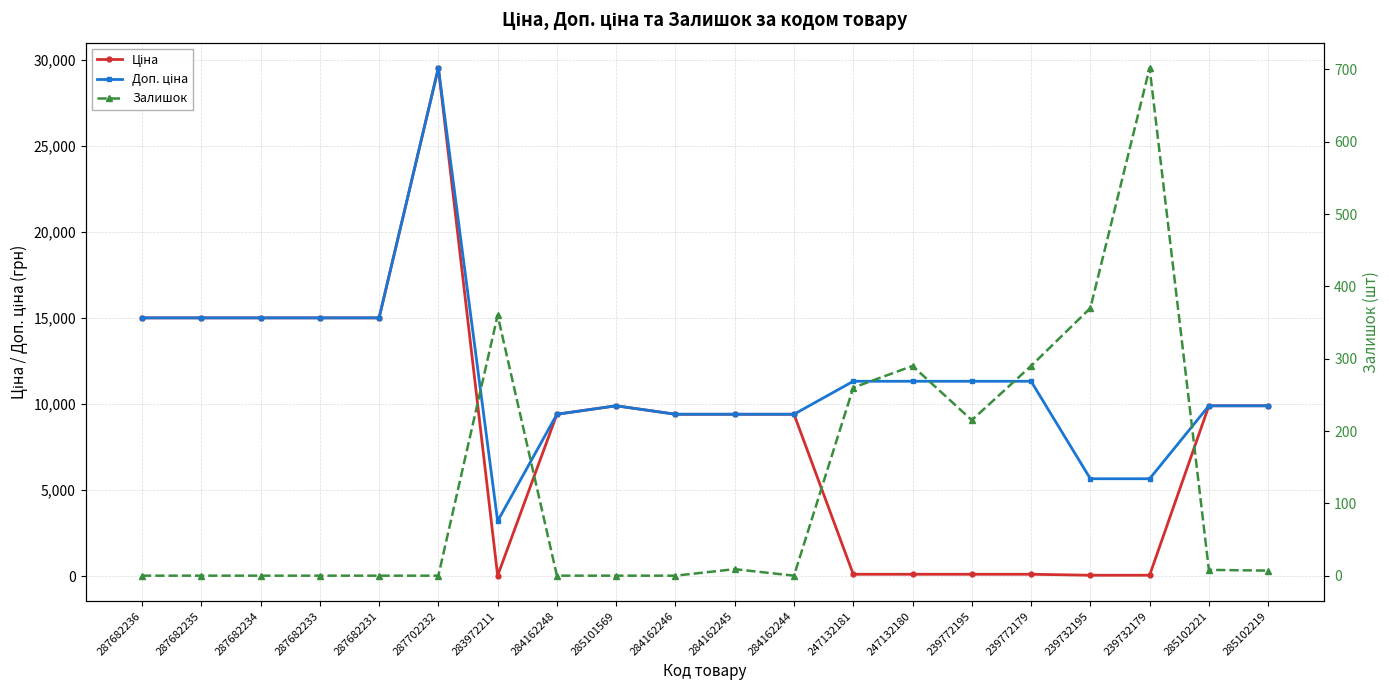

What is the difference between the second highest and minimum values in the Доп. ціна series?

11814.2